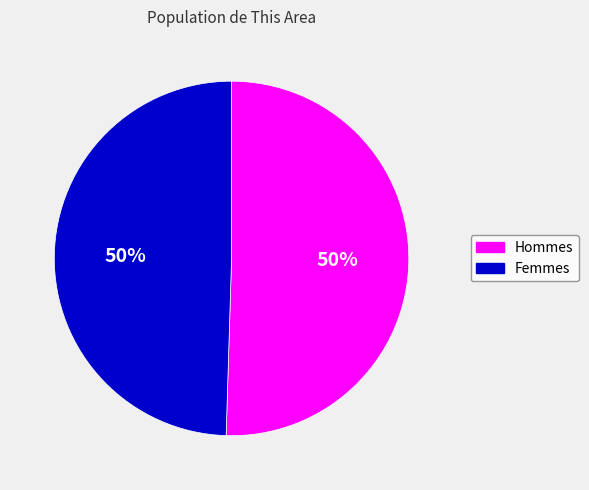

Do Femmes and Hommes together represent more than half of the pie?

Yes